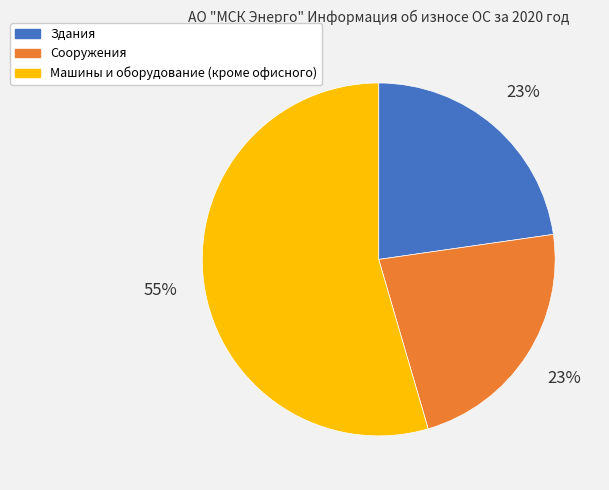

The Здания slice represents 30% of the pie. True or false?

False